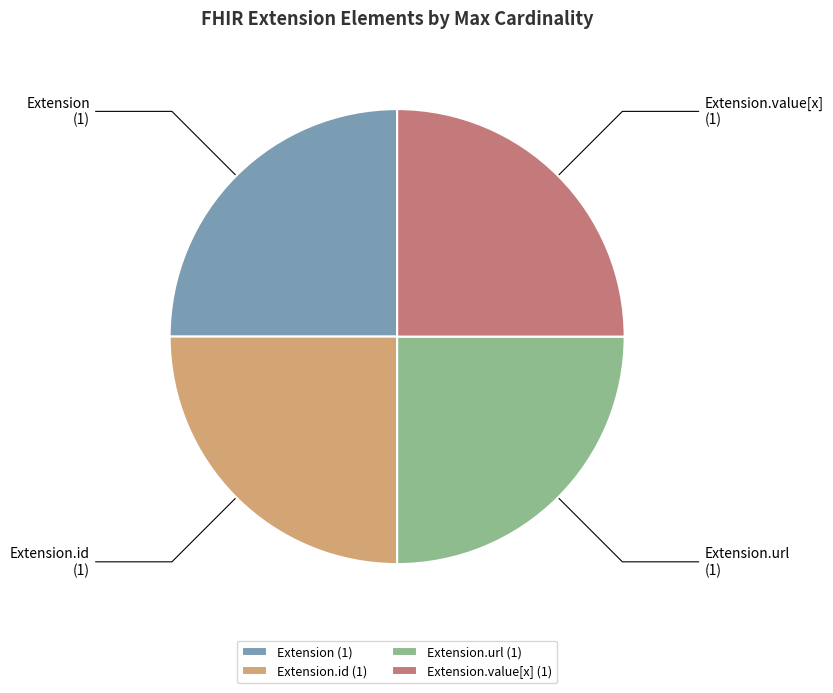

Is there any slice that represents more than half of the pie?

No